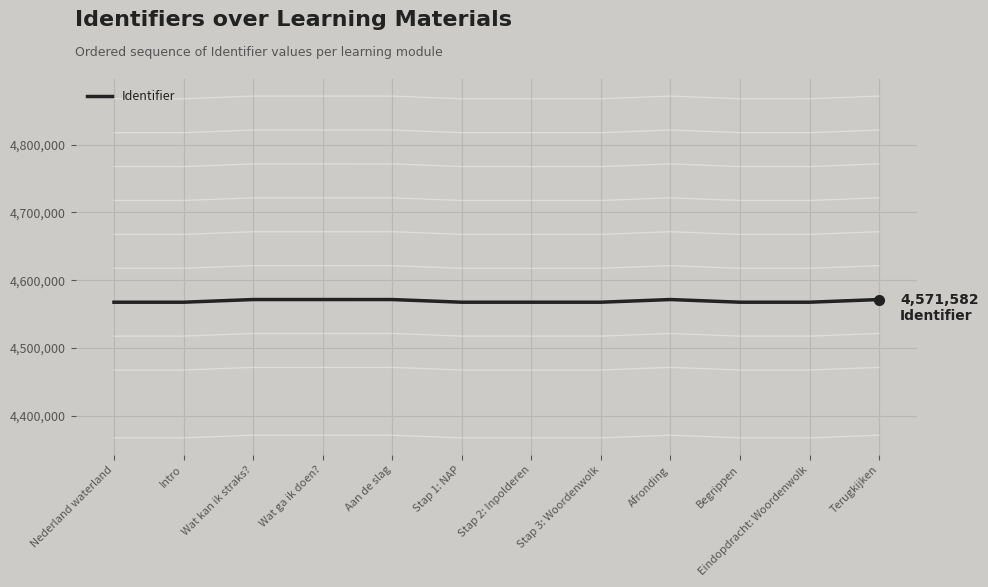

How many points are higher than both their immediate neighbors (excluding endpoints)?

2